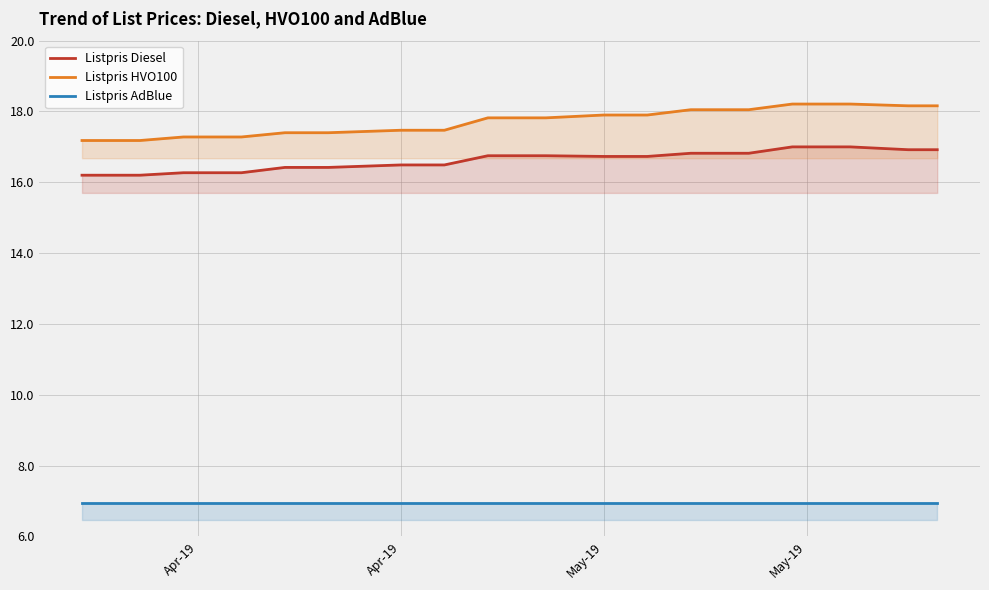

True or false: Listpris Diesel has more than 0 points higher than both neighbors.

False